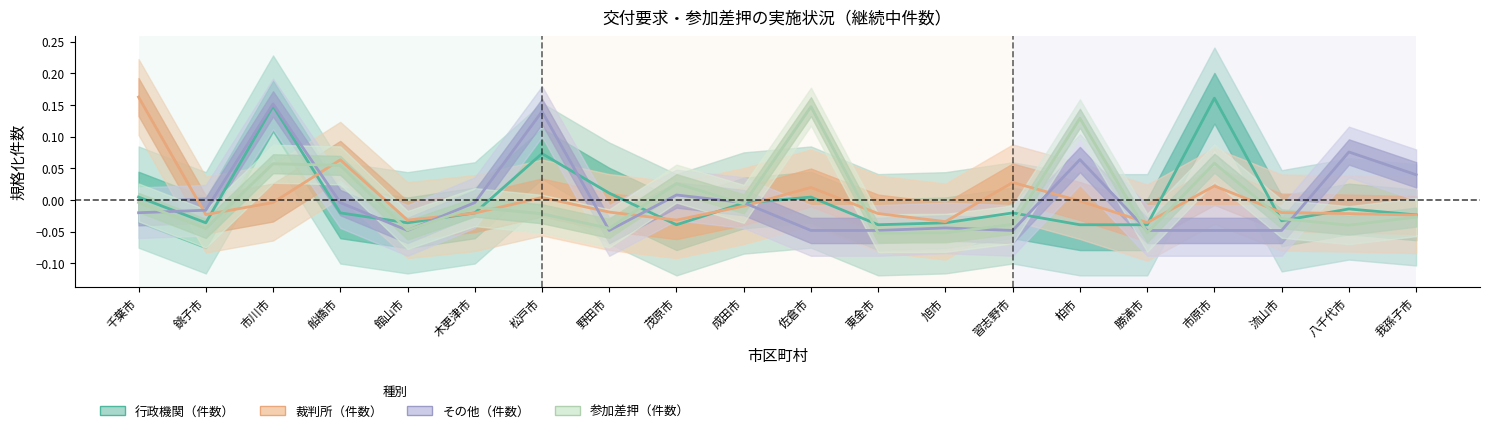

What is the difference between the second highest and second lowest values in the 裁判所（件数） series?

0.1